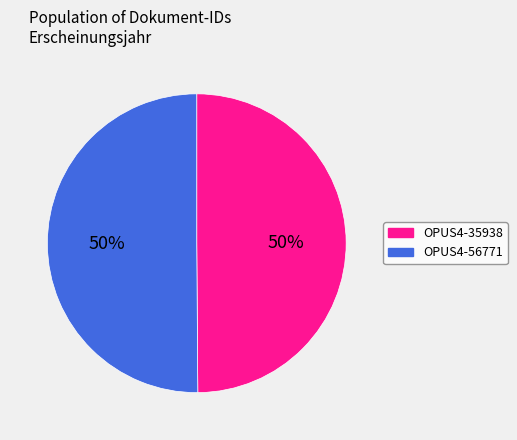

Is the sum of OPUS4-35938 and OPUS4-56771 greater than half?

Yes